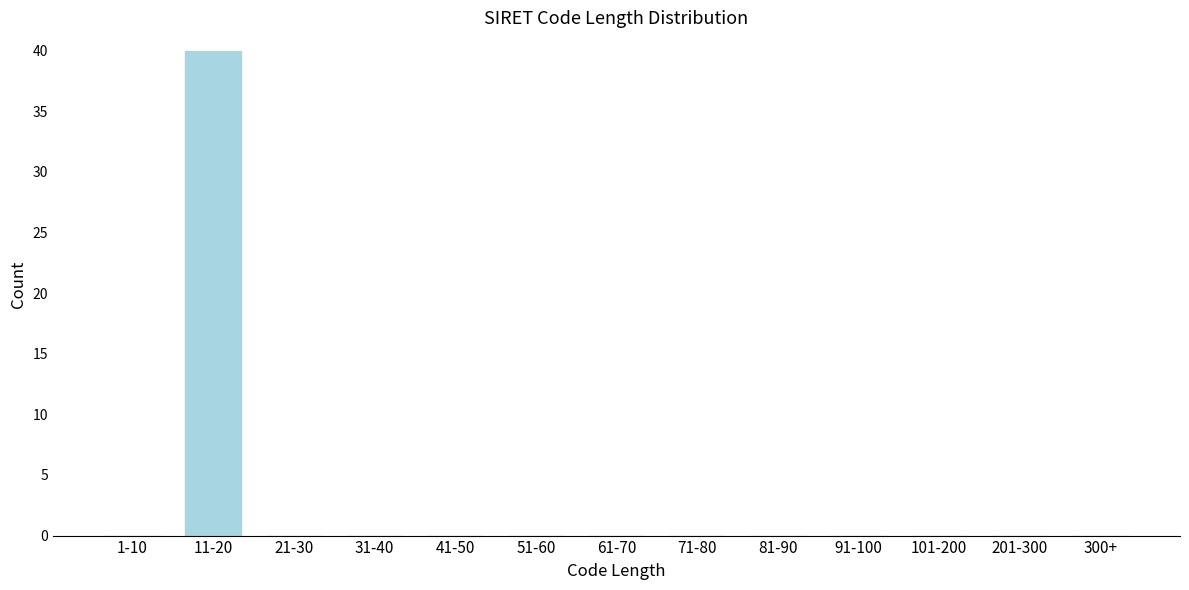

Reading right to left, list all the values displayed in this chart.

300+=0	201-300=0	101-200=0	91-100=0	81-90=0	71-80=0	61-70=0	51-60=0	41-50=0	31-40=0	21-30=0	11-20=40	1-10=0